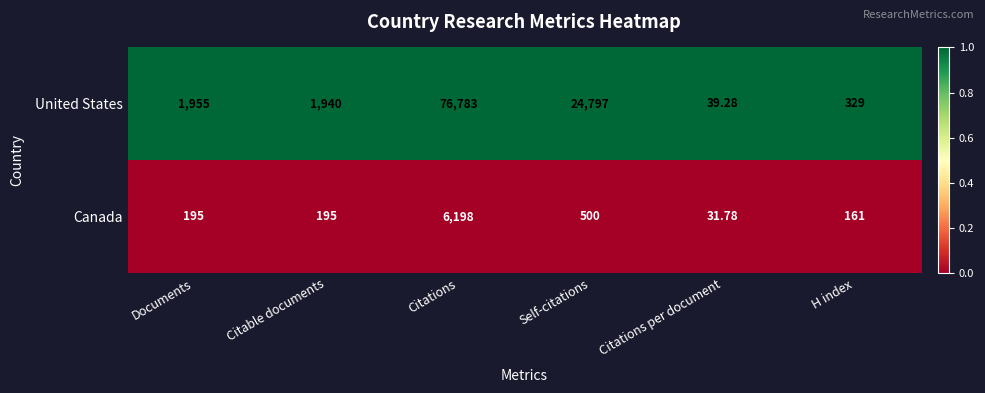

List the series in order of their overall mean, lowest first.

Canada, United States